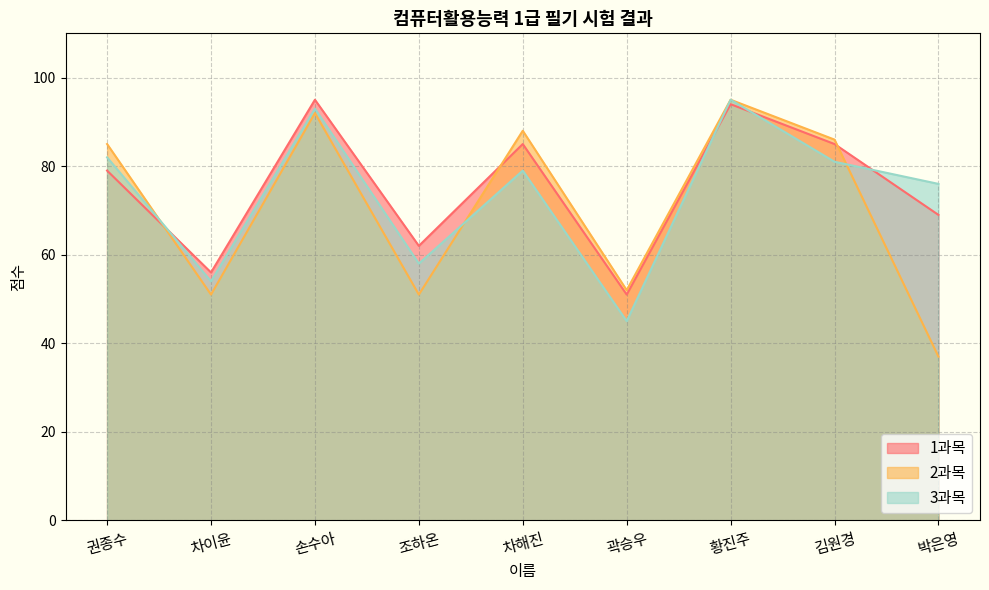

Rank the categories by 3과목 value from lowest to highest.

곽승우, 차이윤, 조하온, 박은영, 차해진, 김원경, 권종수, 손수아, 황진주